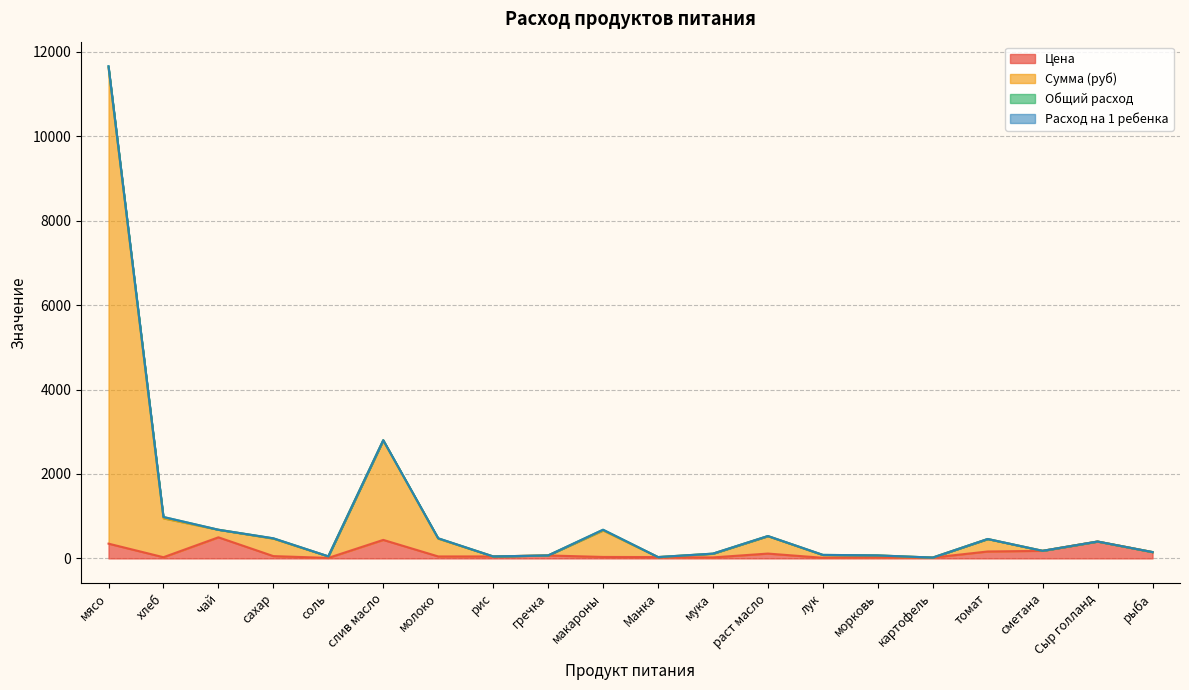

How many data points in Цена are less than 55?

10